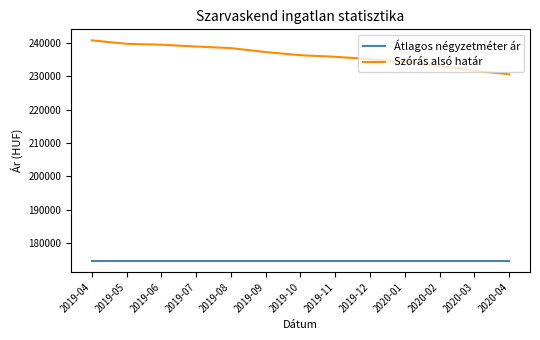

True or false: Szórás alsó határ has a value of 238375 at 2019-08.

True